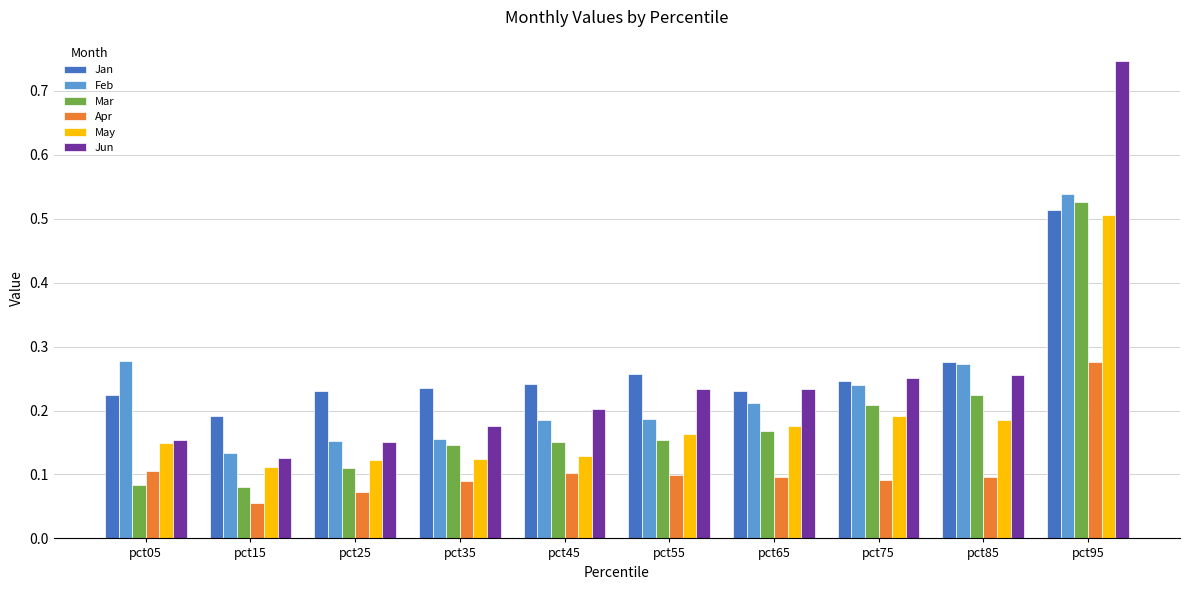

How many bars are there in each group?

6